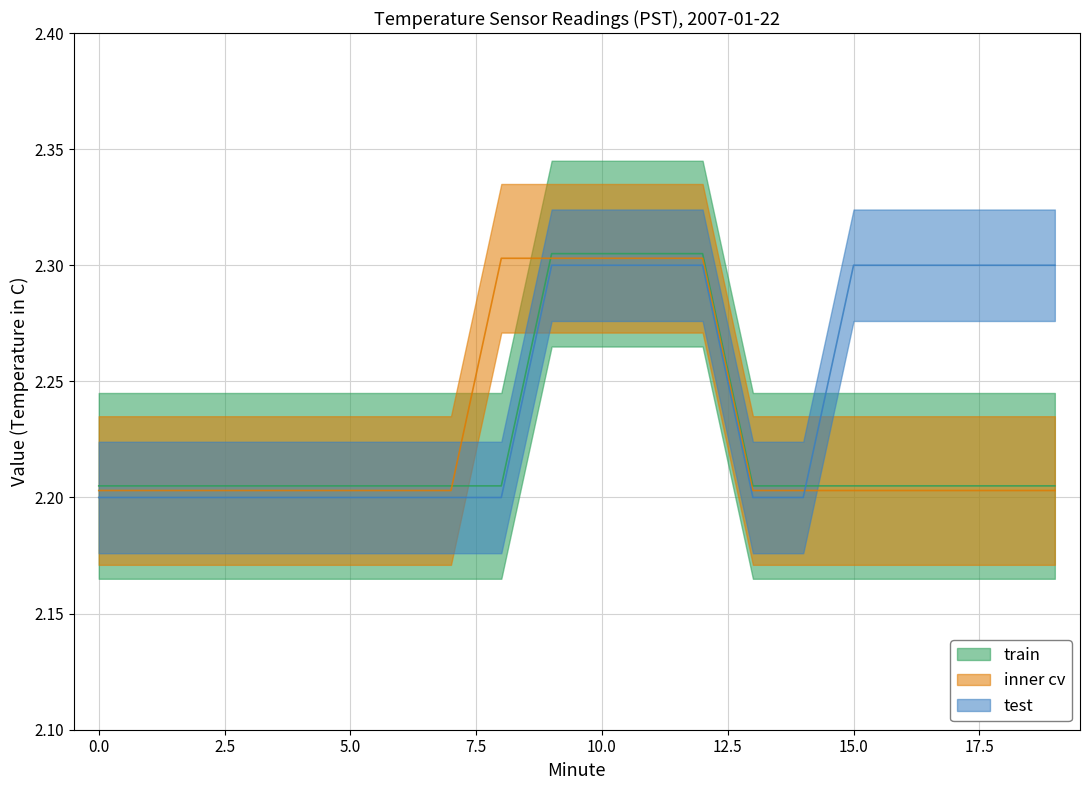

The train series shows 2.2 at 4. True or false?

True